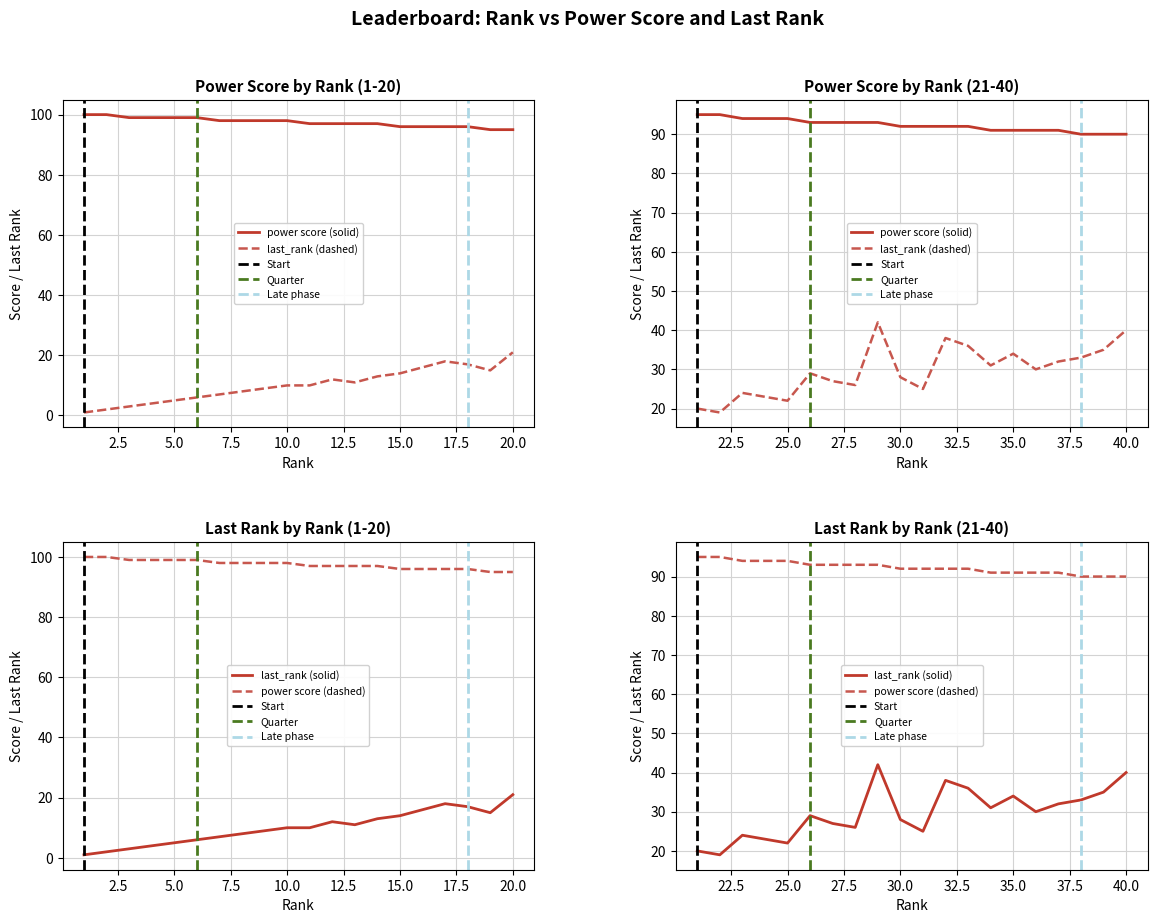

What is the value of the last_rank point at the 11th from the left?

10